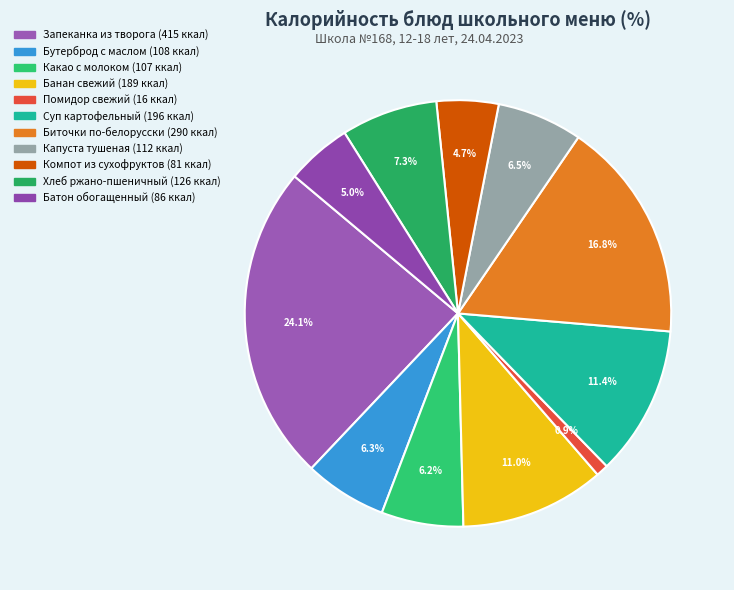

Is Помидор свежий the majority of the pie?

No